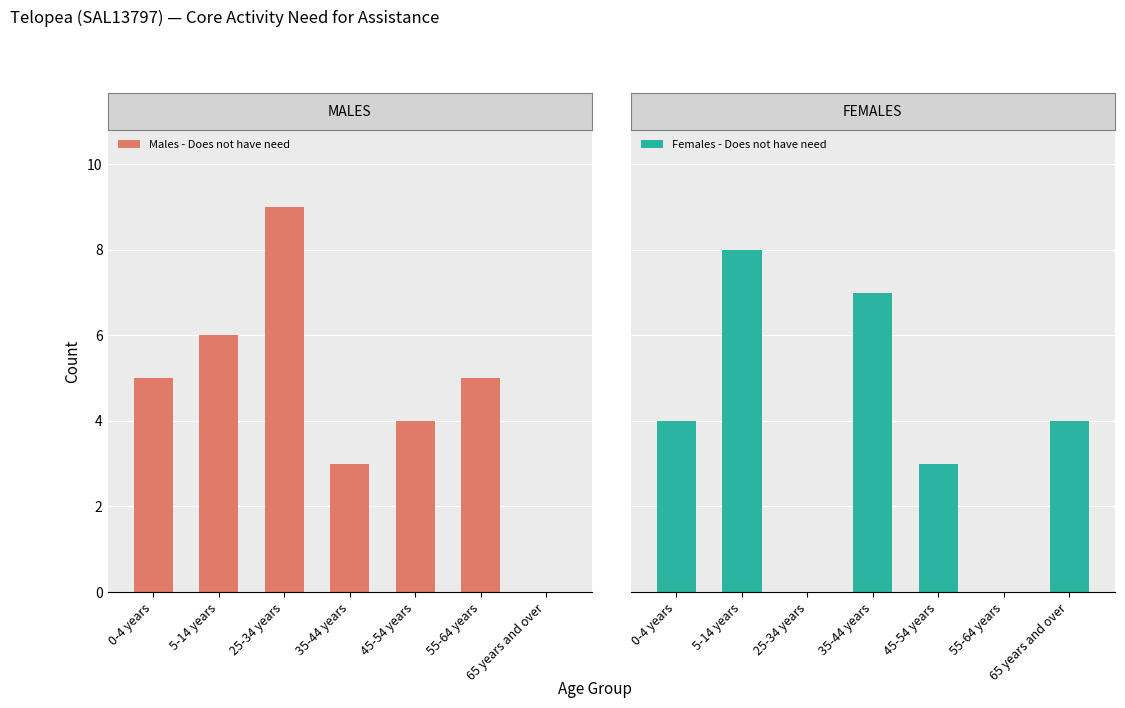

Which category has the lowest value across all series?

65 years and over